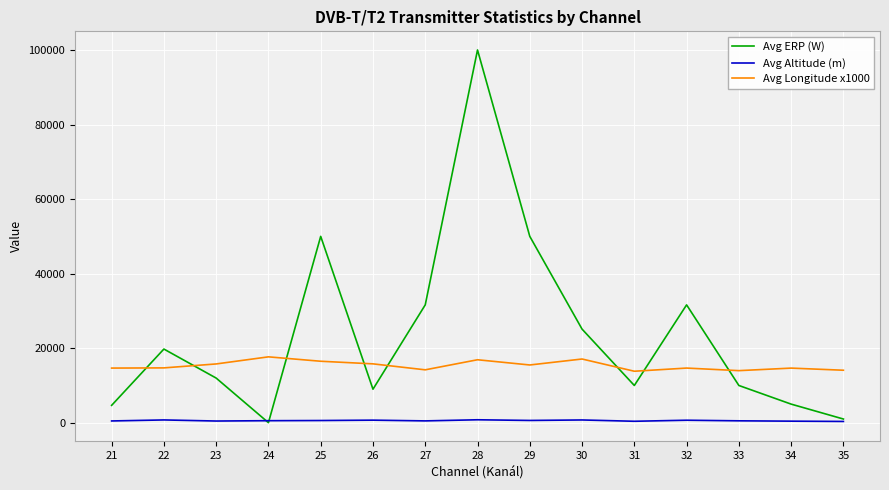

List the series in order of their overall mean, highest first.

Avg ERP (W), Avg Longitude x1000, Avg Altitude (m)